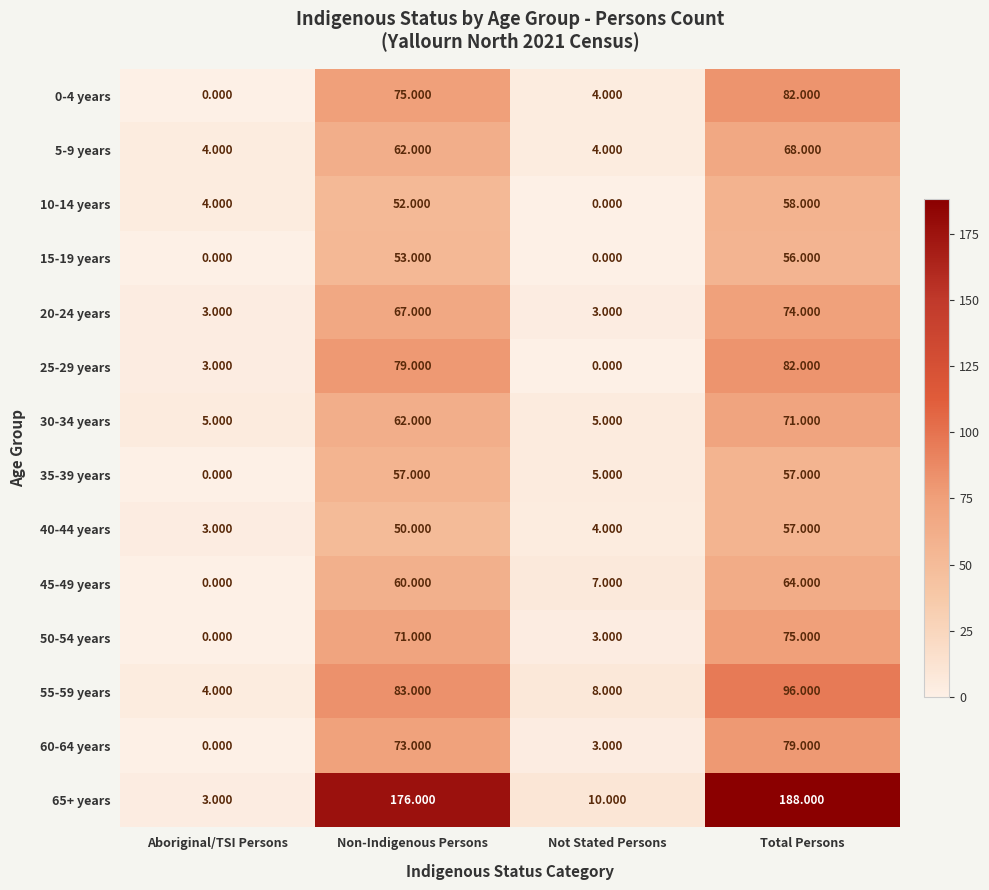

At how many categories does at least one series exceed 164?

2